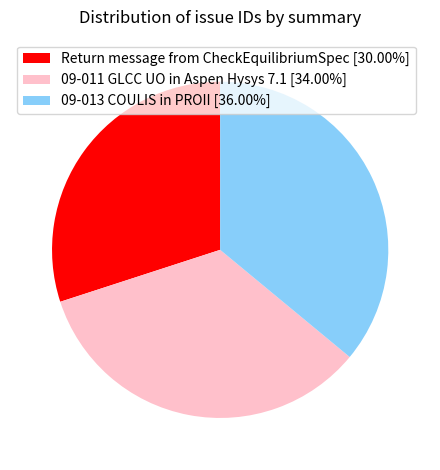

The 09-011 GLCC UO in Aspen Hysys 7.1 slice represents 21% of the pie. True or false?

False